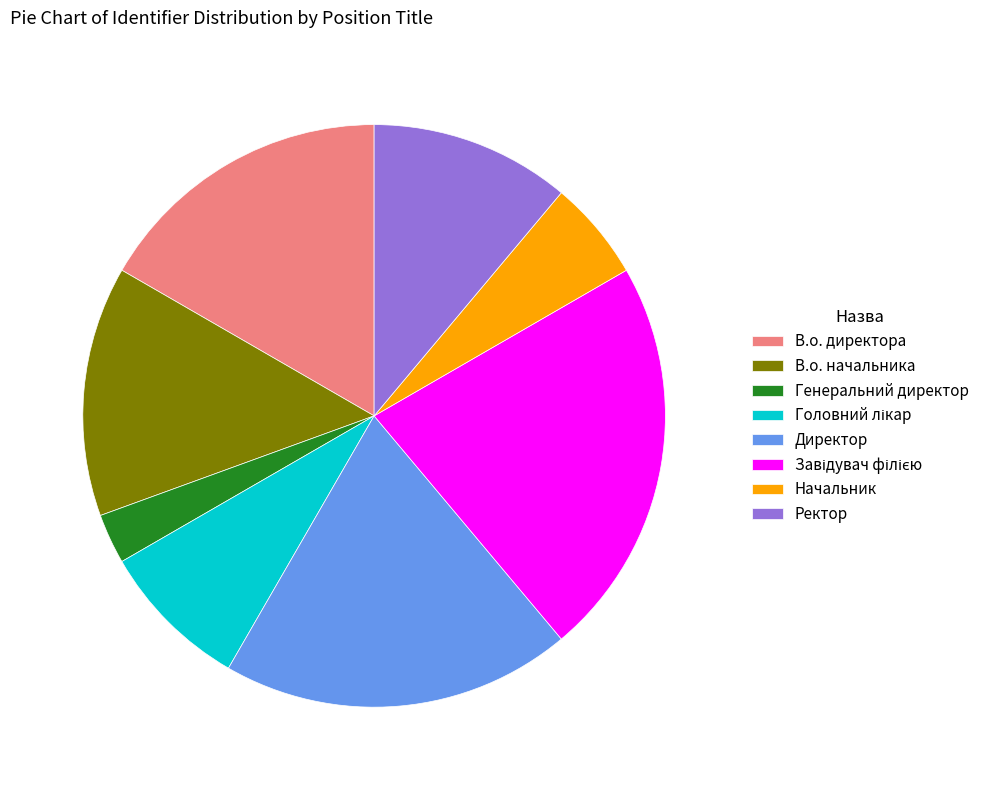

The Начальник slice represents 6% of the pie. True or false?

True